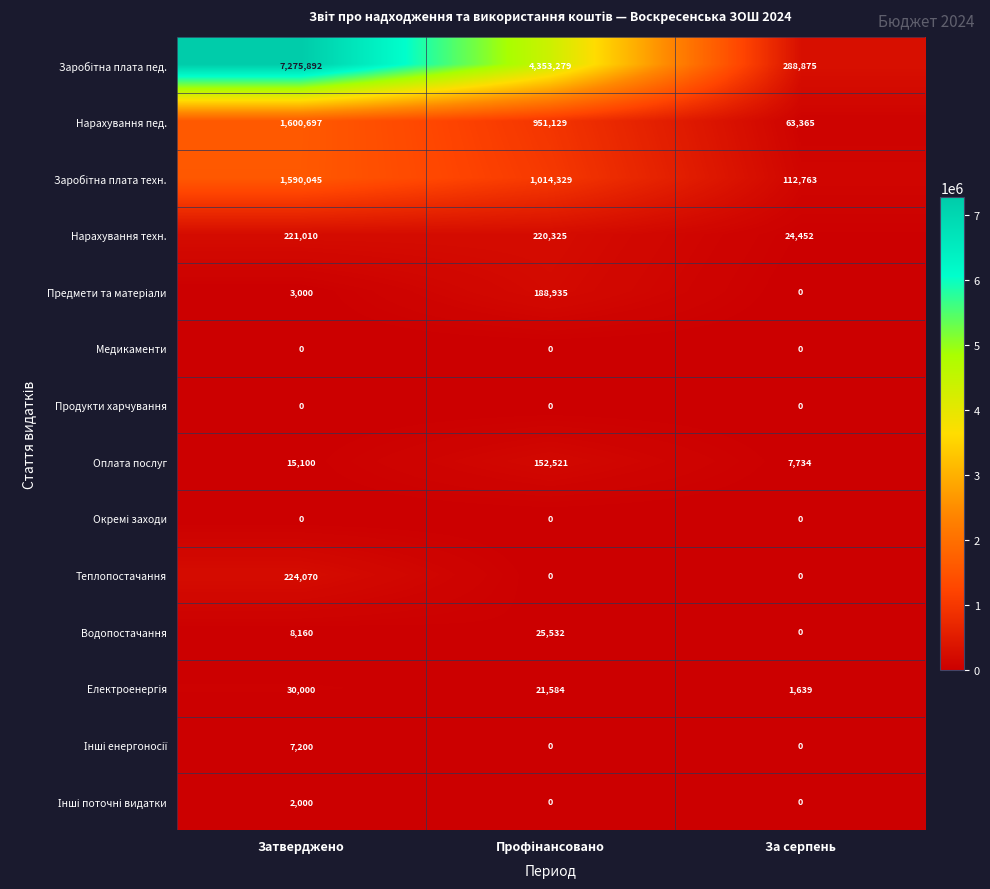

Which category has the highest value across all series?

Затверджено